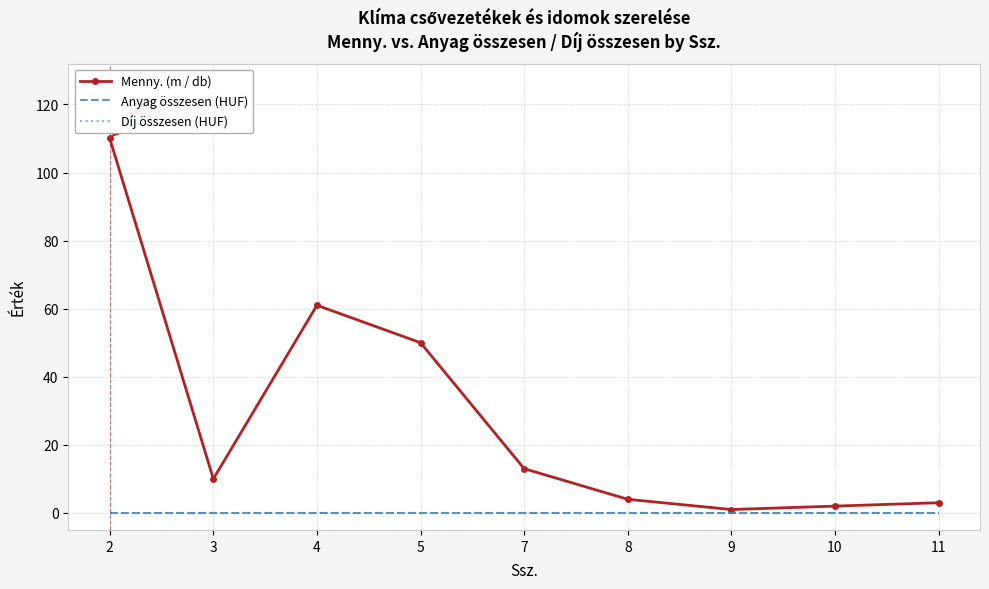

True or false: Díj összesen (HUF) has more than 1 points higher than both neighbors.

False